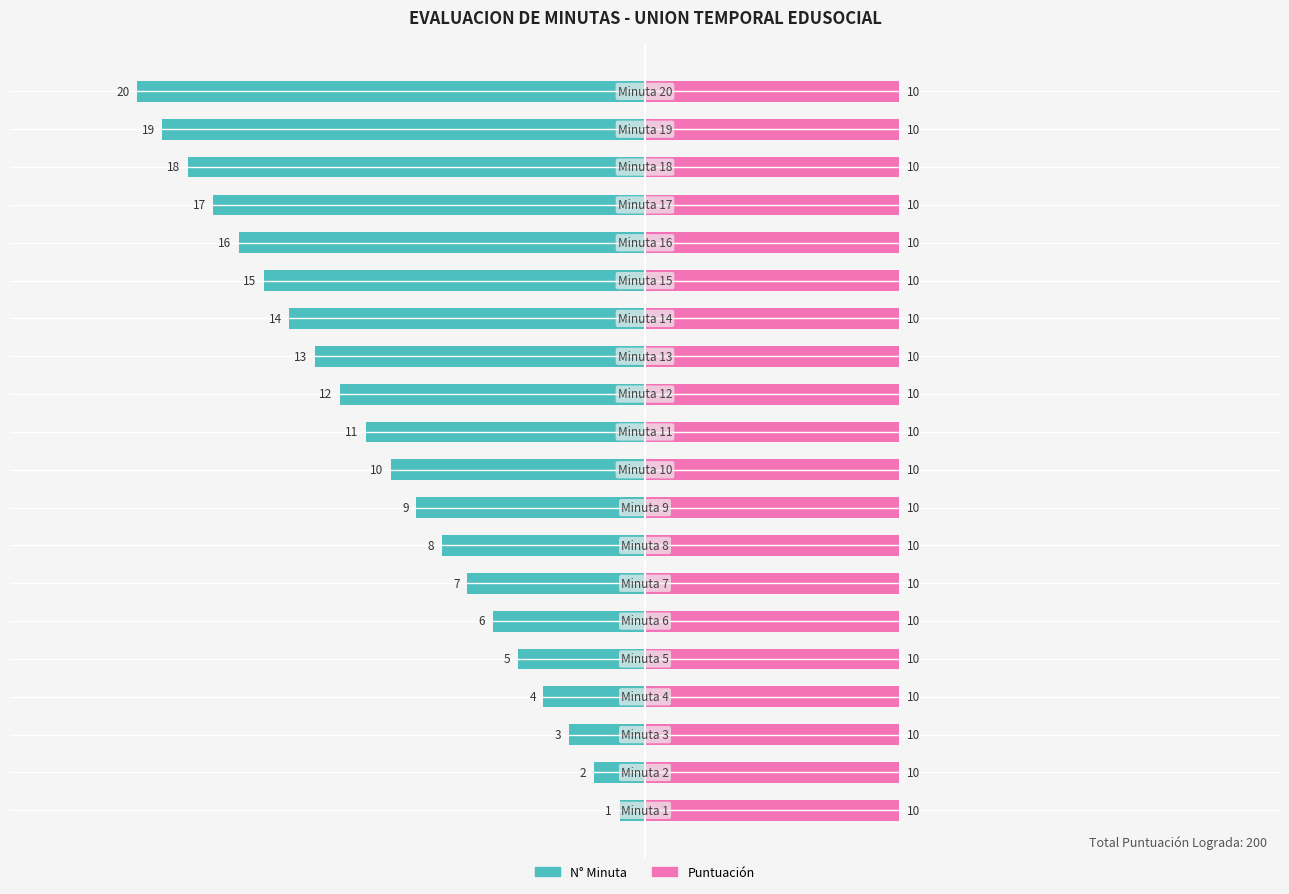

How many distinct data groups are displayed?

2